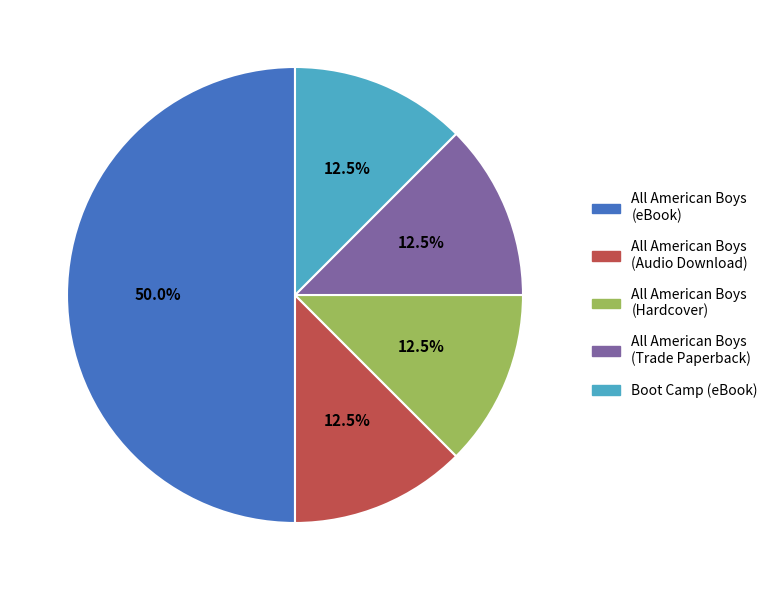

Is All American Boys (Hardcover) the majority of the pie?

No